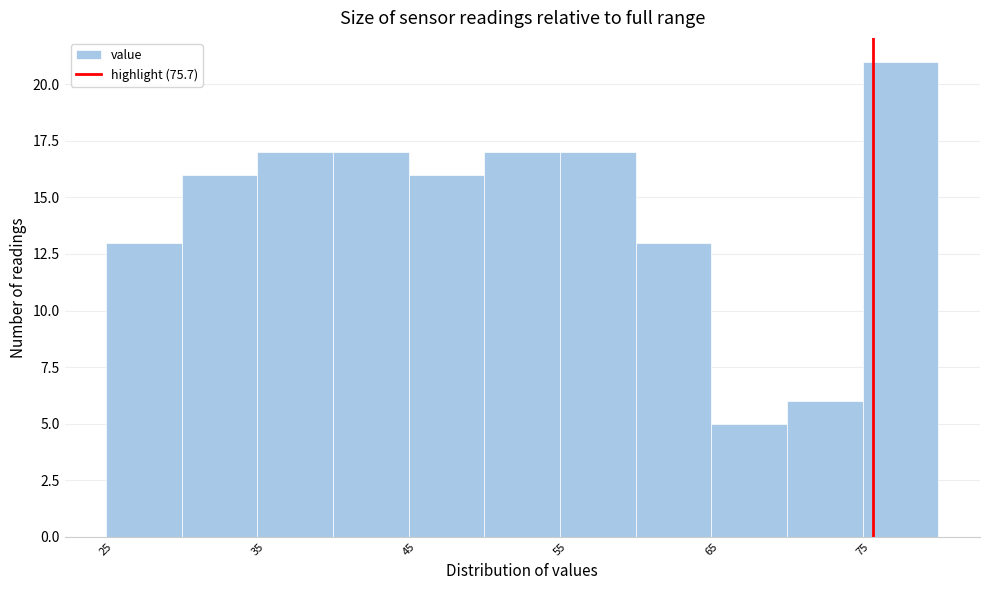

Reading left to right, transcribe this chart: for each bar, give the range it covers on the x-axis and its height. The values are not printed on the chart, so give them approximately, as read against the axis.

25 to 30: 13
30 to 35: 16
35 to 40: 17
40 to 45: 17
45 to 50: 16
50 to 55: 17
55 to 60: 17
60 to 65: 13
65 to 70: 5
70 to 75: 6
75 to 80: 21